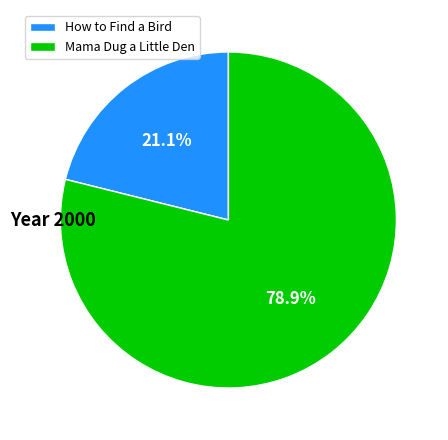

How much of the chart is everything except How to Find a Bird?

78.9%